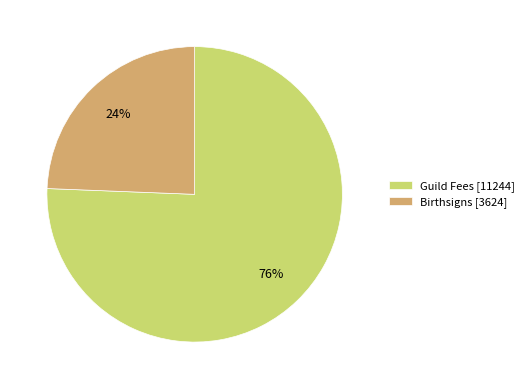

How many slices are in this pie chart?

2